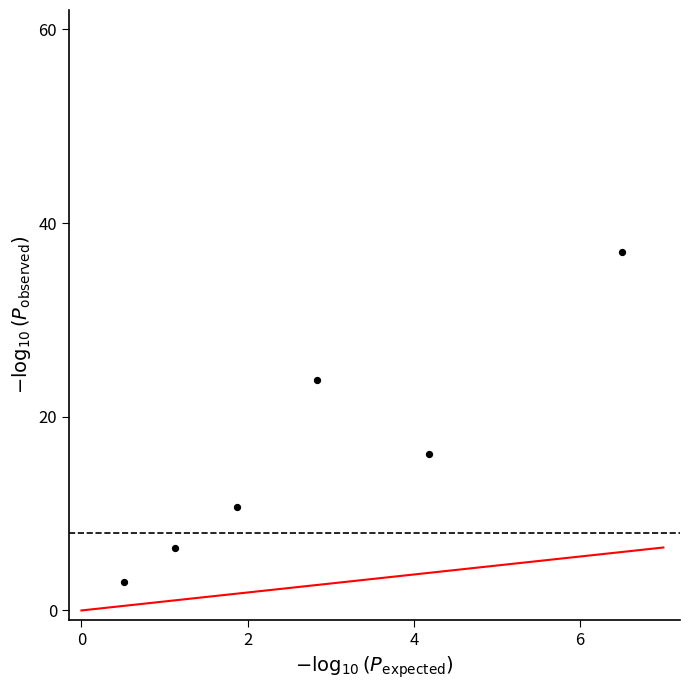

What is the average X value?

2.8